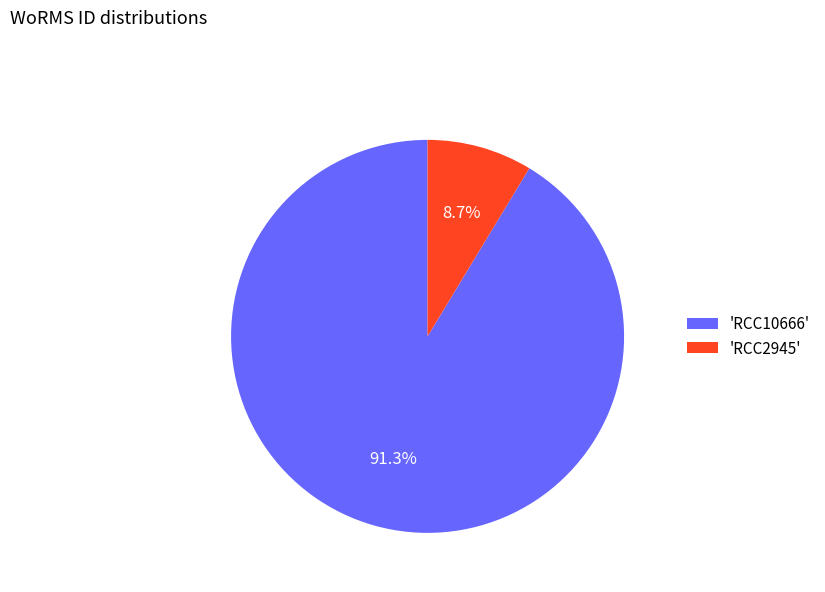

Is the sum of 'RCC10666' and 'RCC2945' greater than half?

Yes